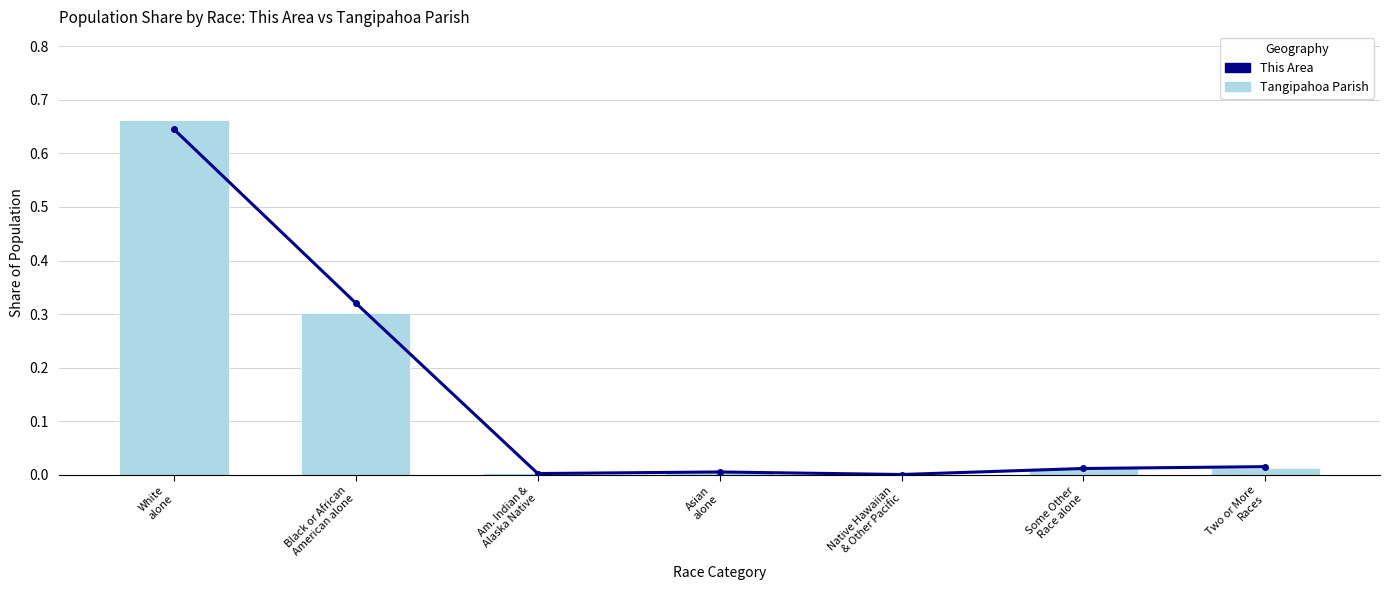

Is the value of This Area at White
alone greater than the value of Tangipahoa Parish at Asian
alone?

Yes